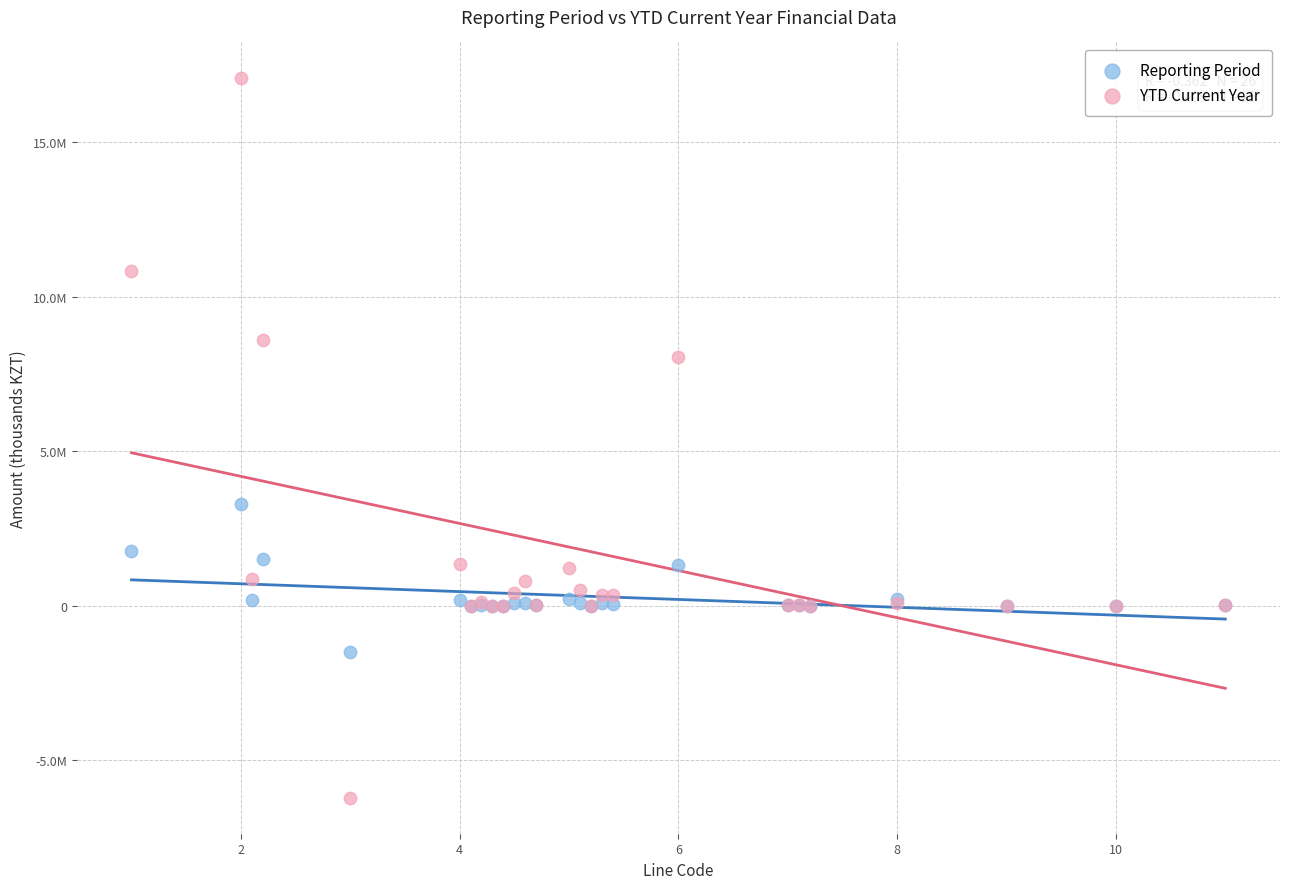

What are all the series names shown in the legend?

Reporting Period, YTD Current Year